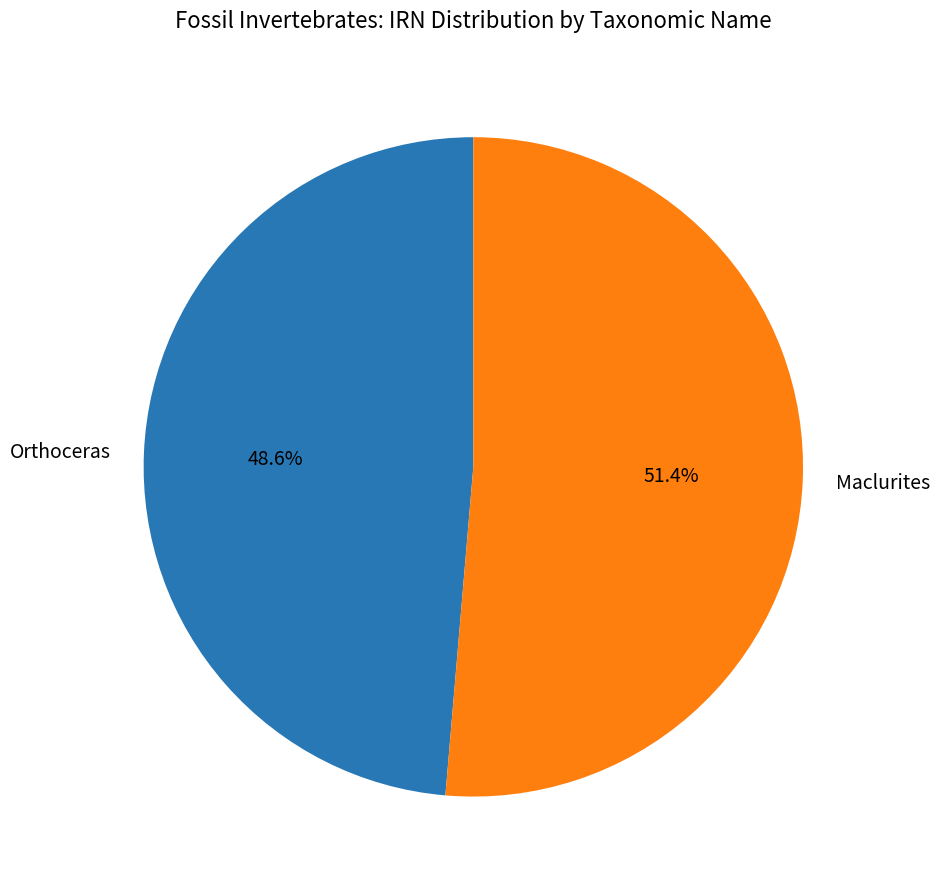

Rank the categories by value from highest to lowest.

Maclurites, Orthoceras